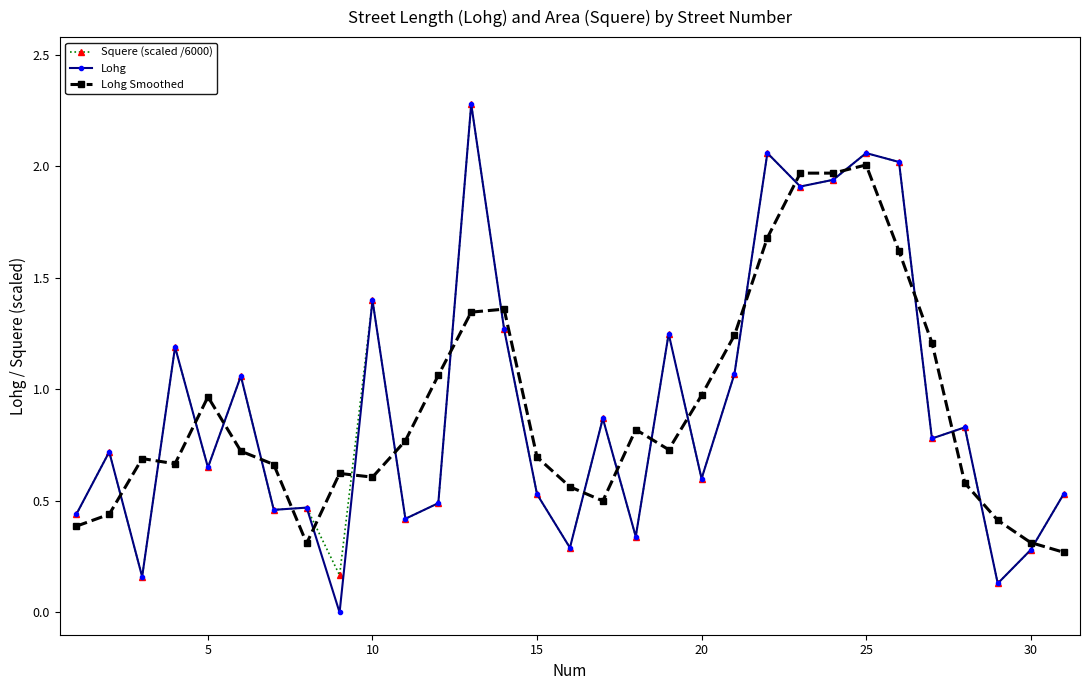

What is the highest value of the Squere (scaled /6000) series?

2.3